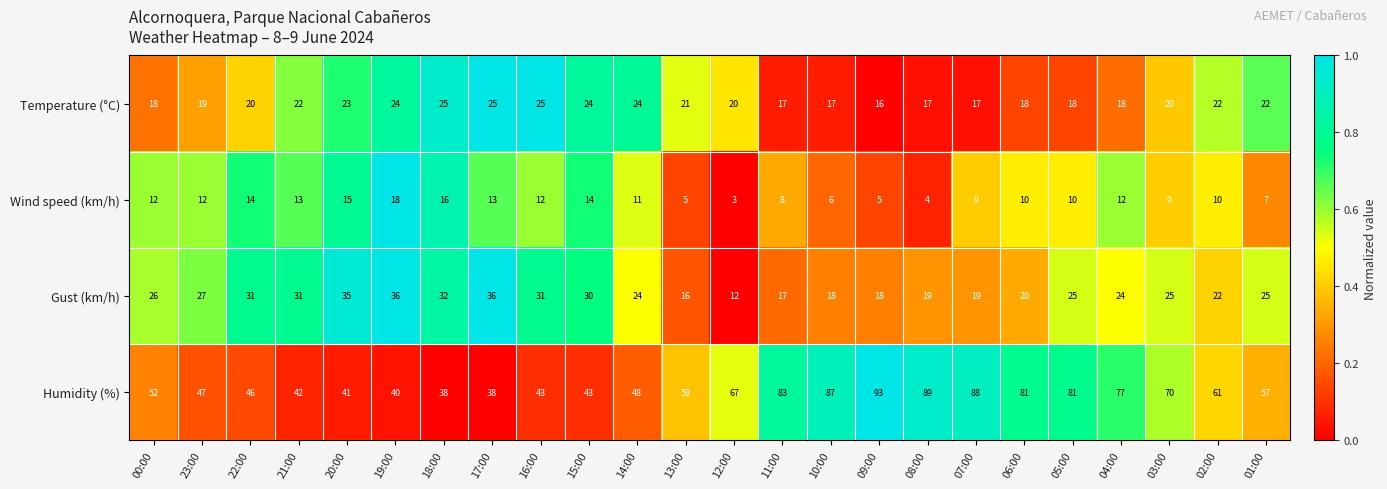

What is the maximum value shown in the chart?

93